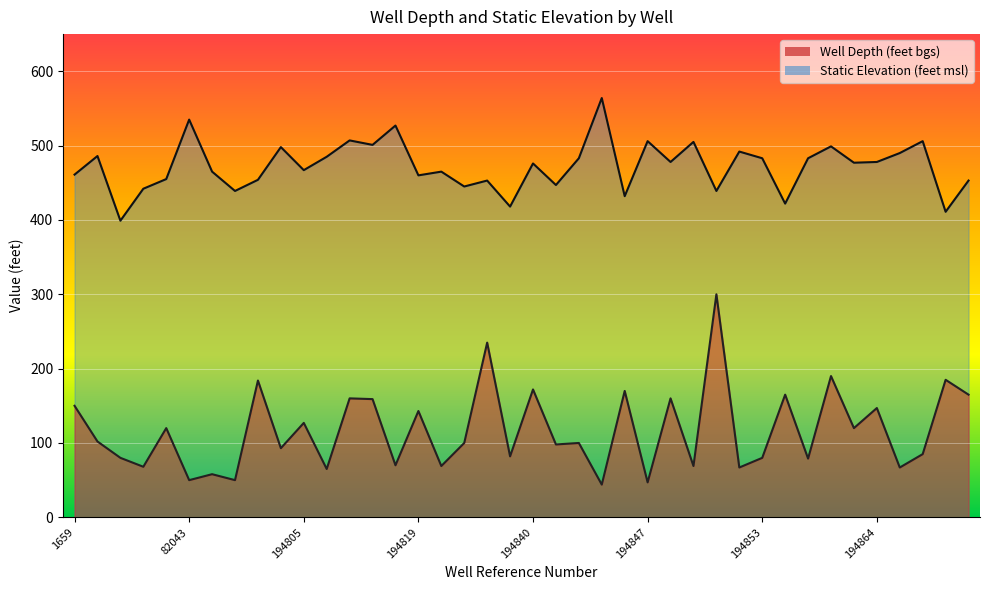

How many interior local peaks does the Well Depth (feet bgs) series have?

16